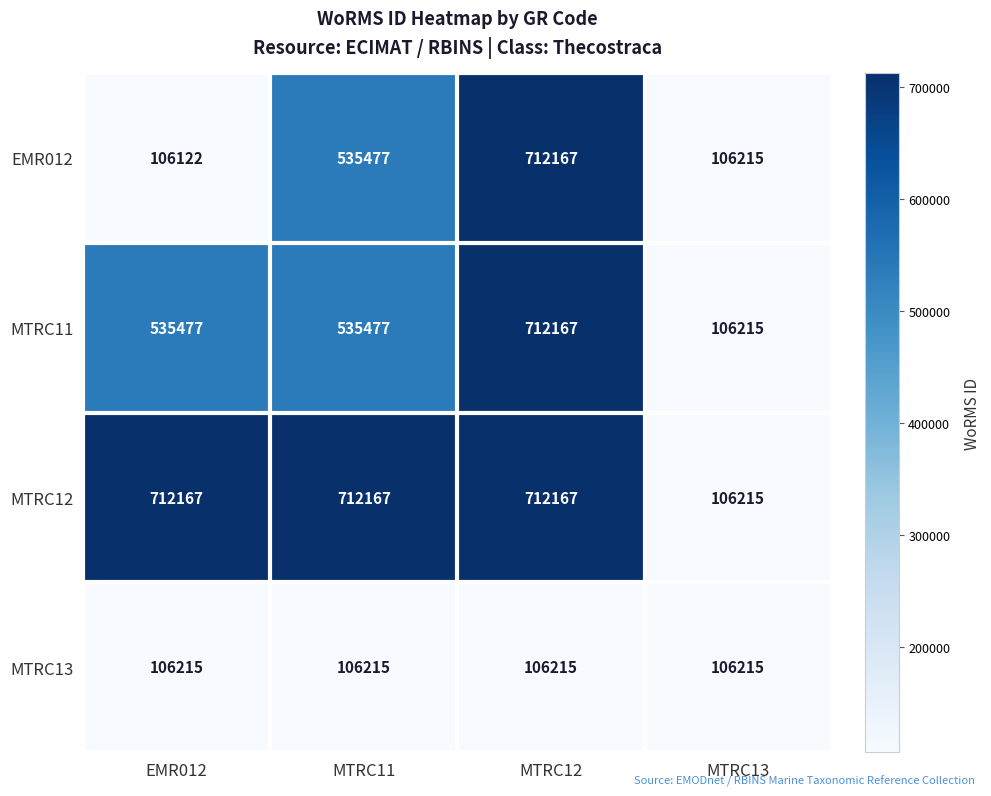

What is the difference between the second highest and minimum values in the EMR012 series?

429355